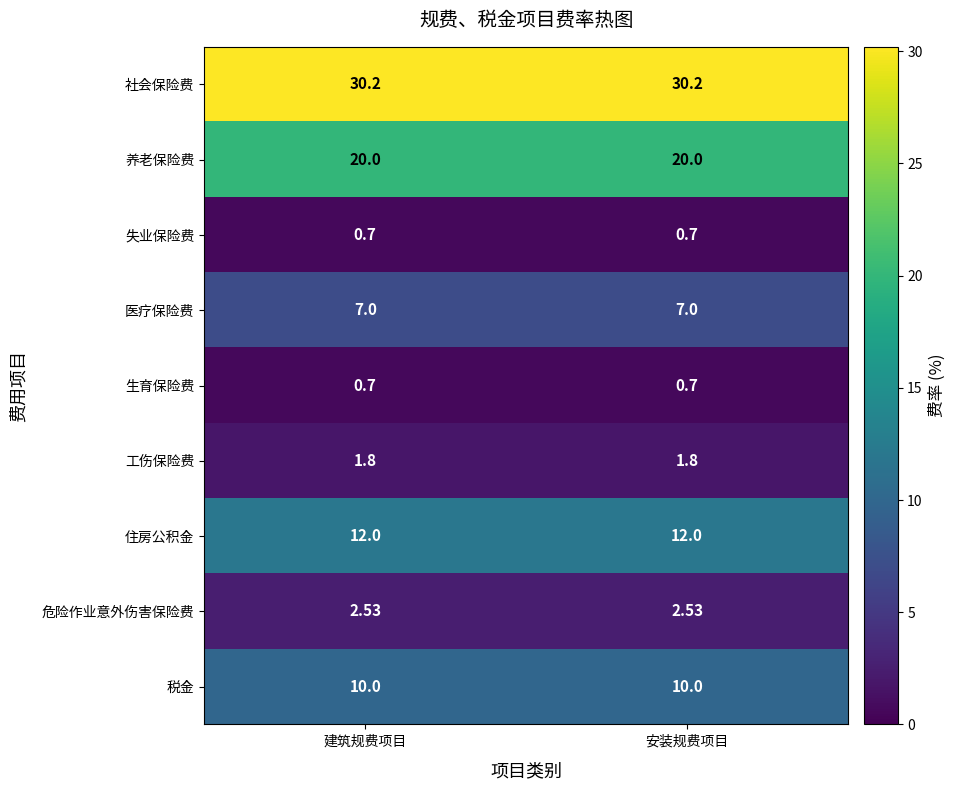

What is the total value across all series at 建筑规费项目?

84.9